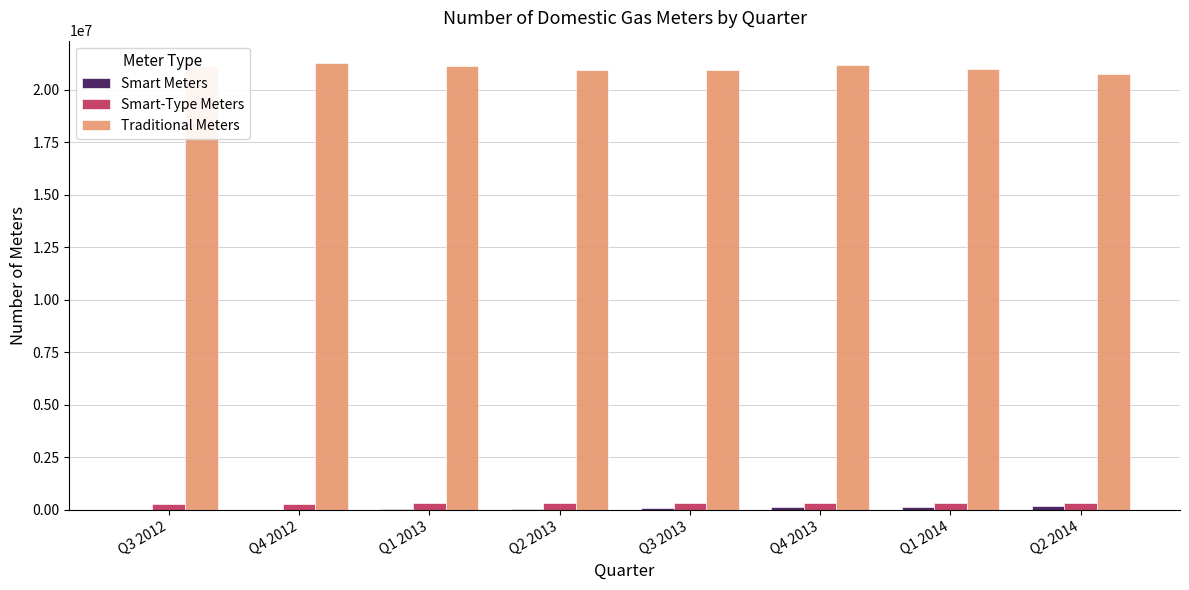

What is the greatest value displayed?

21274934